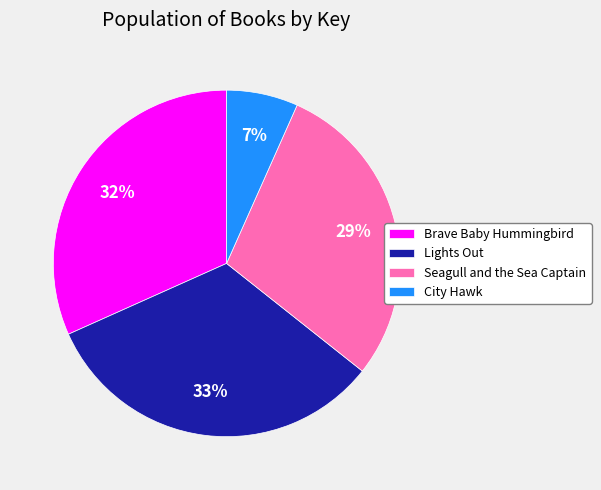

Does City Hawk represent more than half of the total?

No